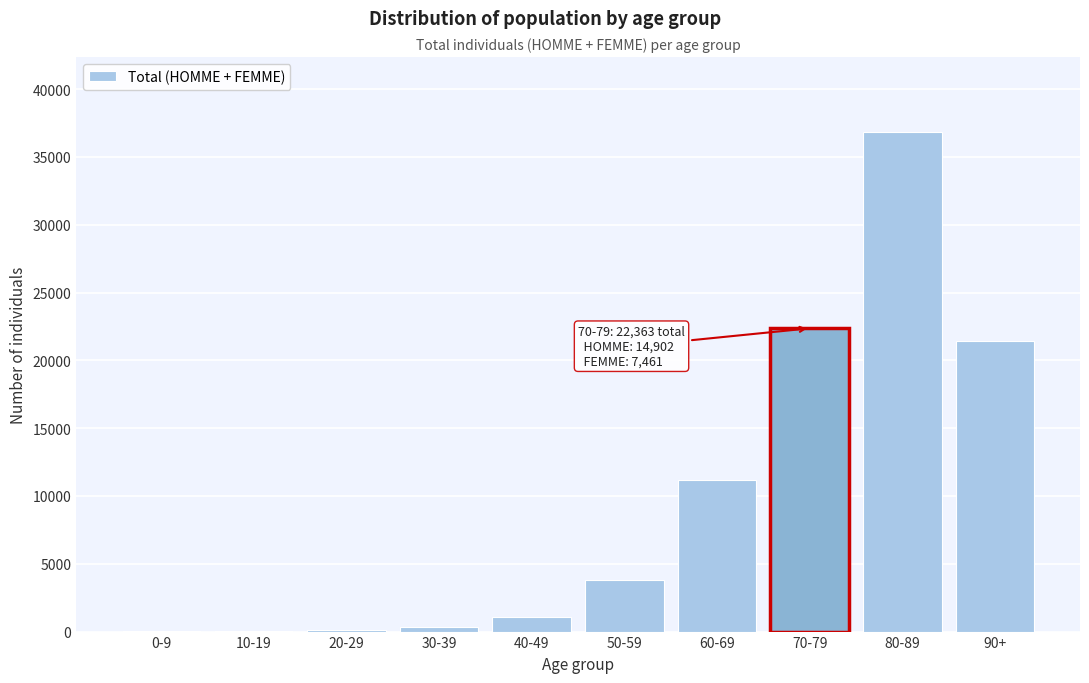

What is the maximum value shown in the chart?

36838